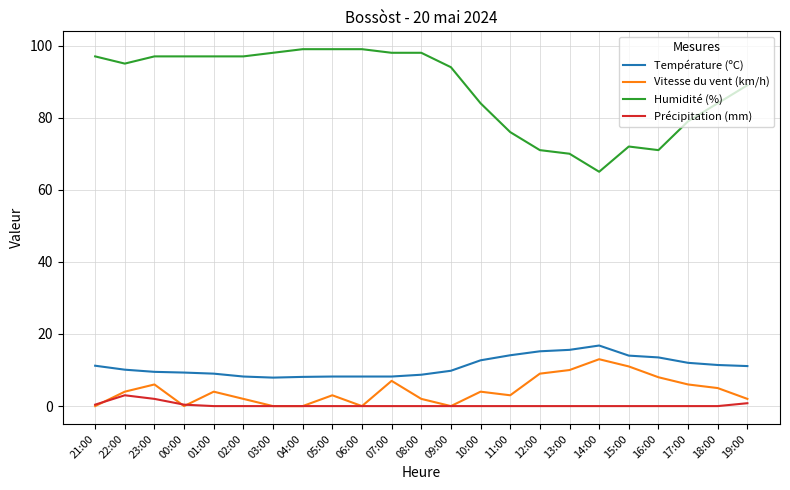

Which series has the largest total across all categories?

Humidité (%)